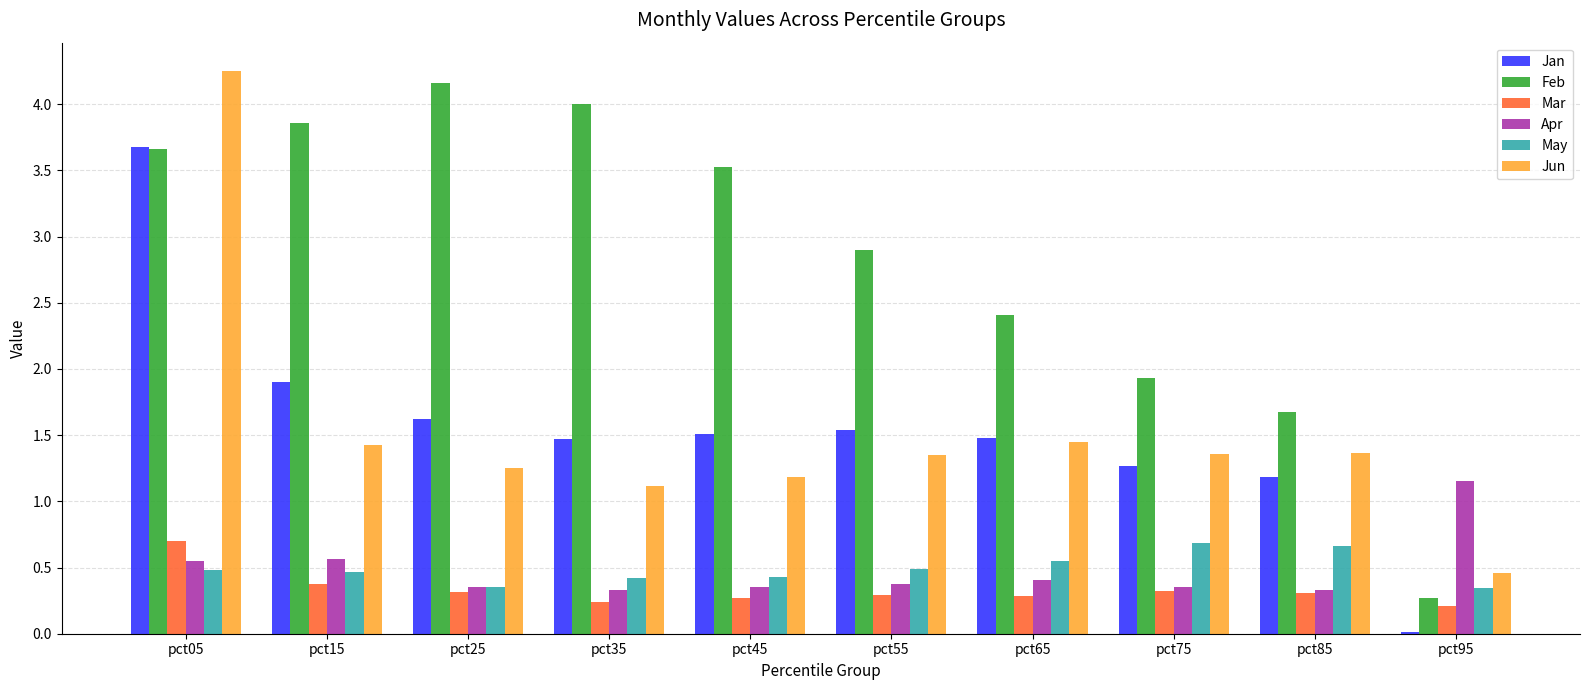

Are the bars horizontal?

No